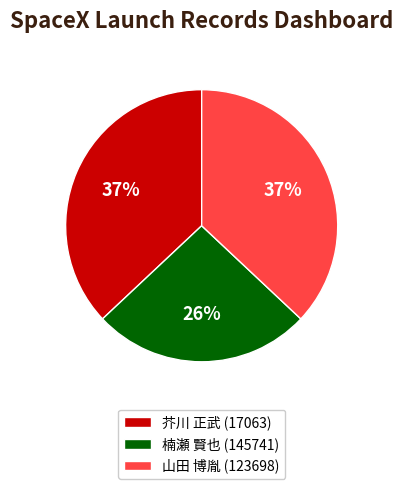

Combined, do 山田 博胤 (123698) and 芥川 正武 (17063) account for over 50%?

Yes